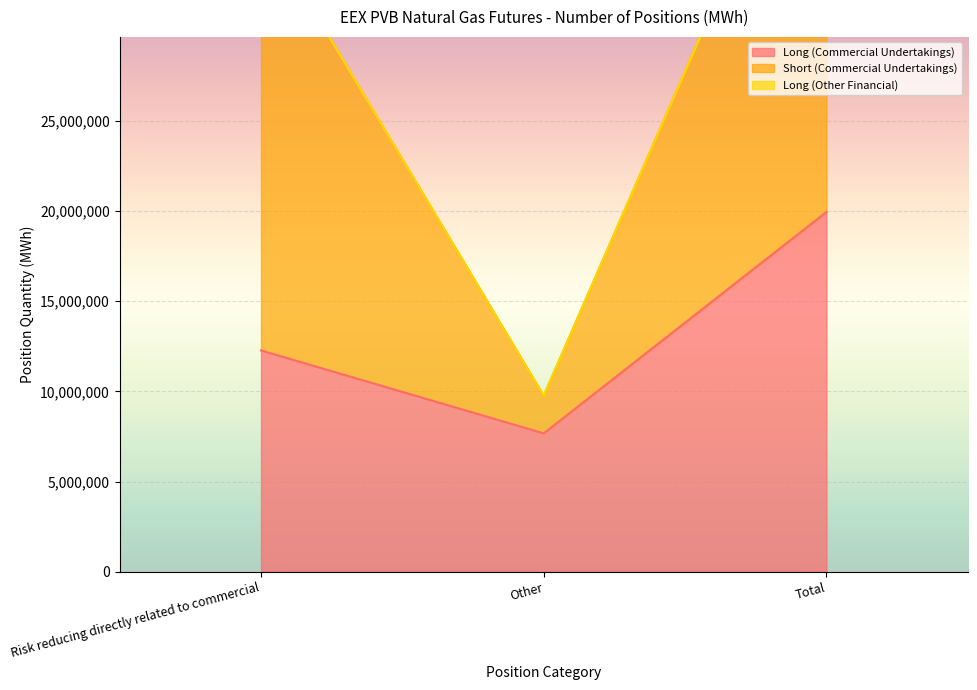

What is the average value of the Short (Commercial Undertakings) series?

30493387